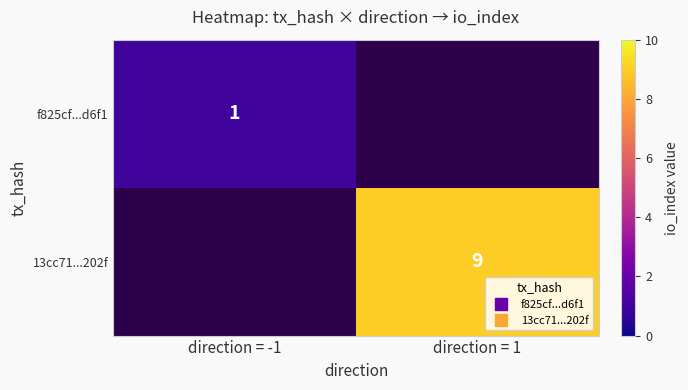

How many data points does each series have?

2